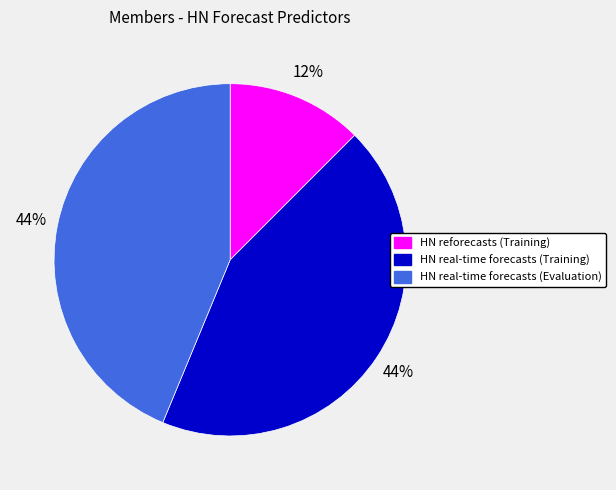

To the nearest percent, what portion does HN real-time forecasts (Evaluation) represent?

44%